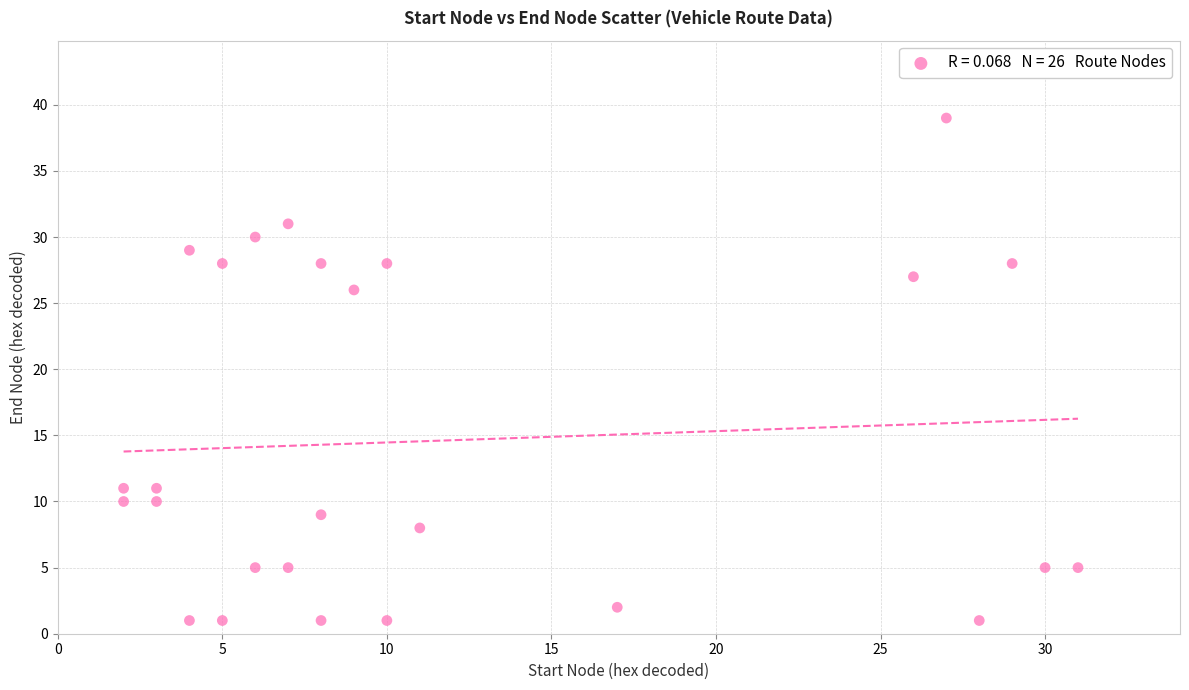

What is the range of X values (max minus min)?

29